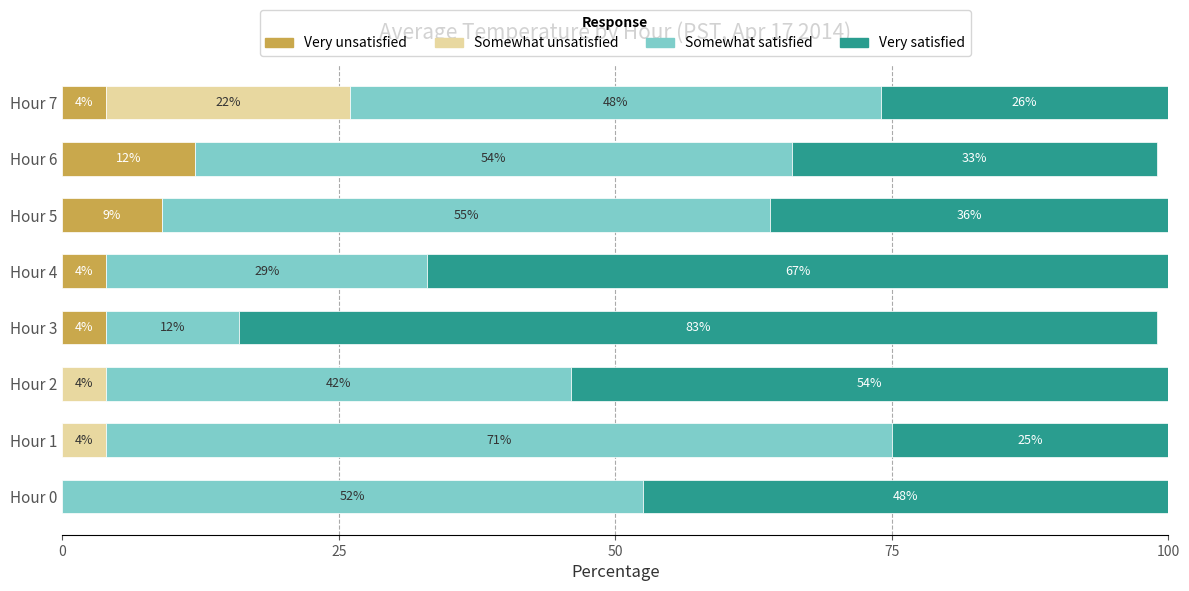

What is the total value across all series at Hour 4?

100.0